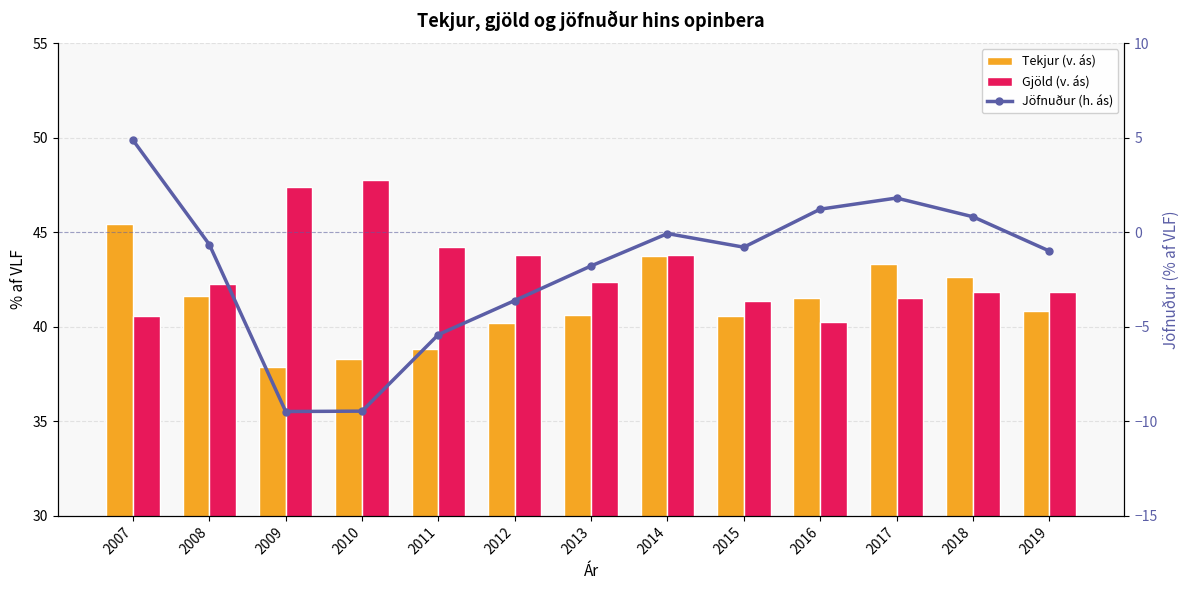

At which category is the sum across all series the highest?

2007